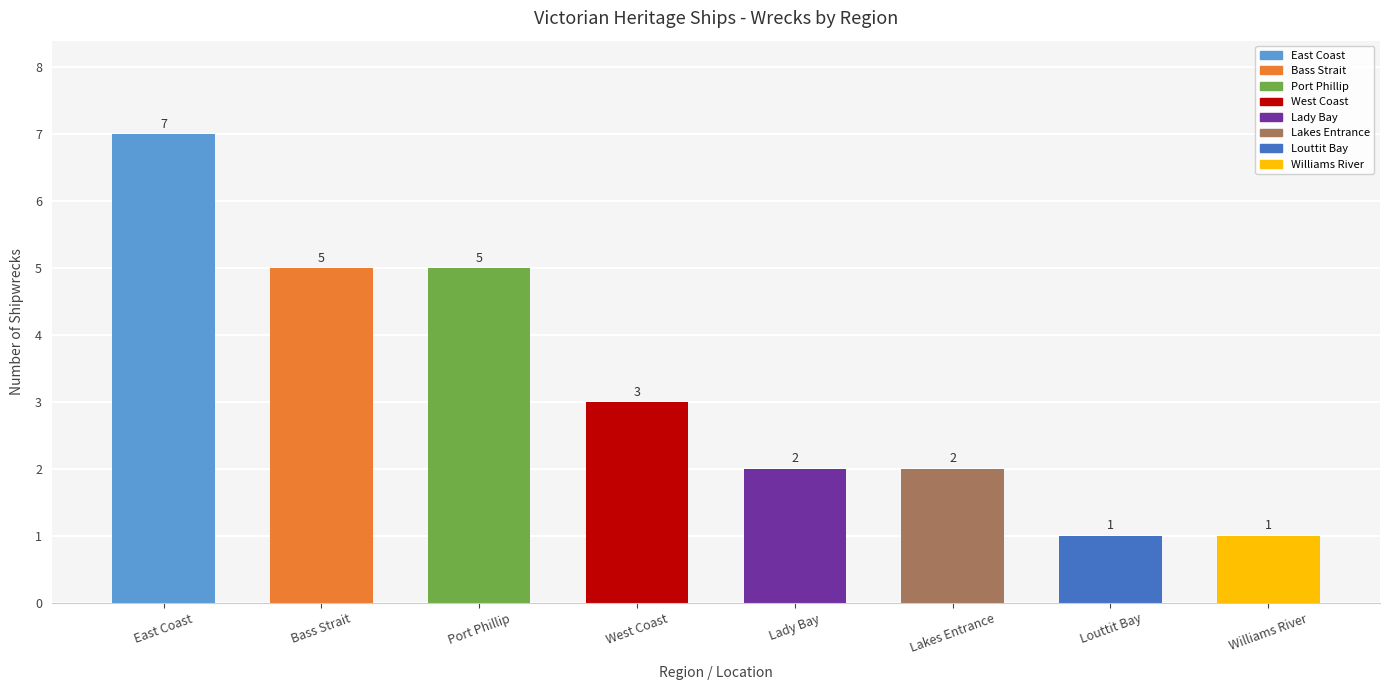

What is the label of the 7th bar from the left?

Louttit Bay